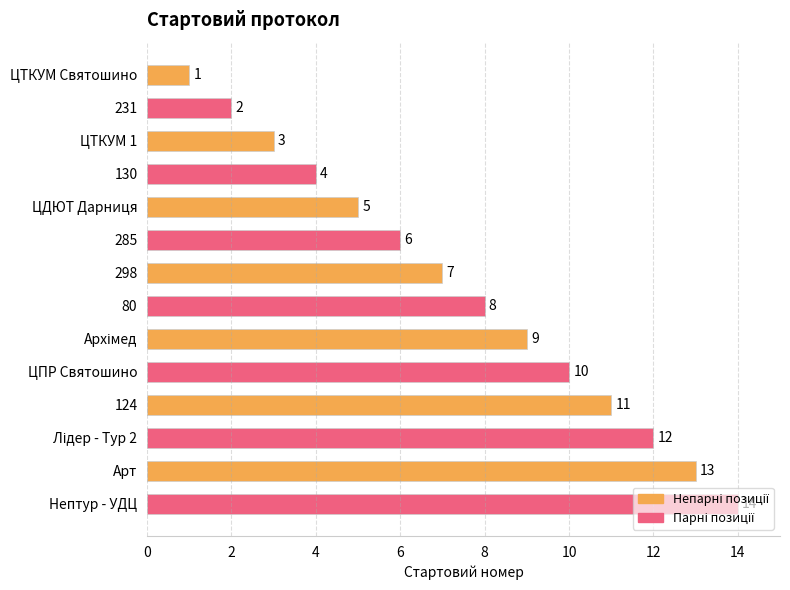

The chart shows a value of 13 at Арт. True or false?

True